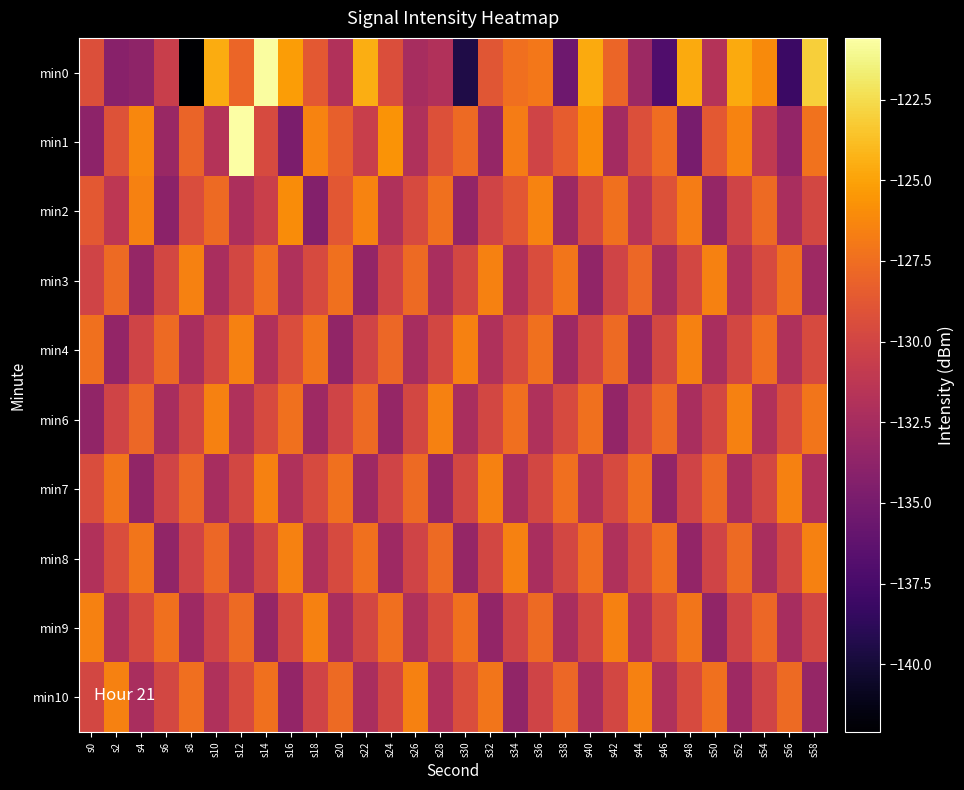

Which series has the widest spread of values?

min0